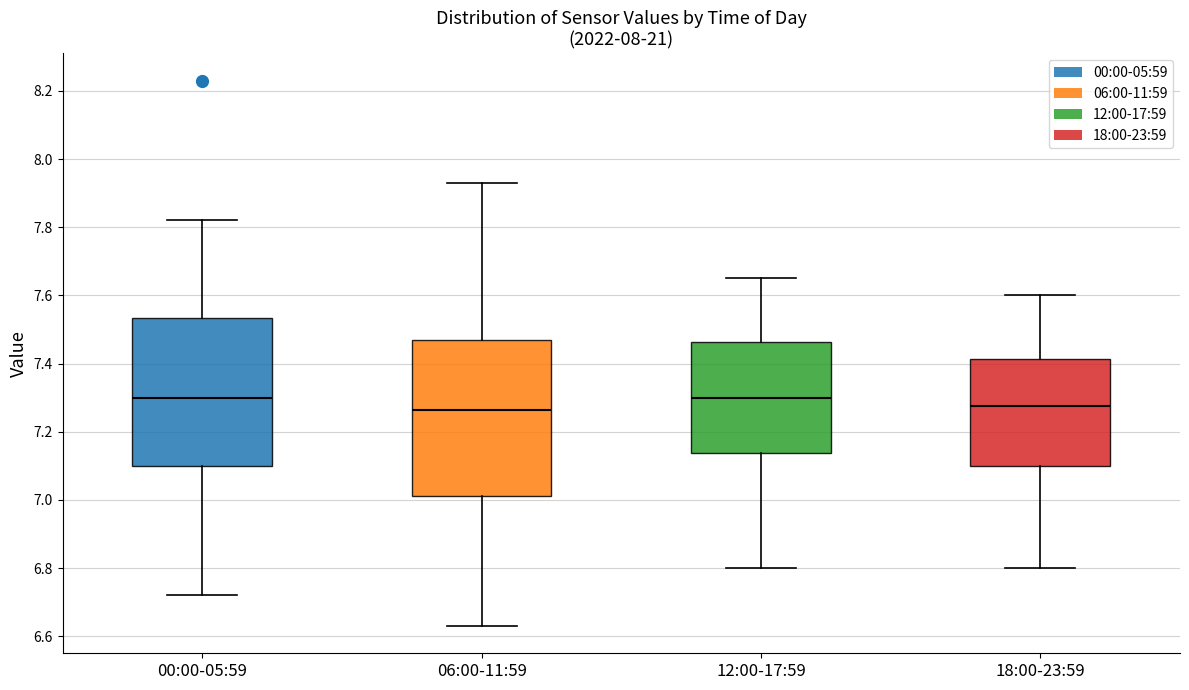

Which box is the tallest, from its lower edge to its upper edge?

06:00-11:59